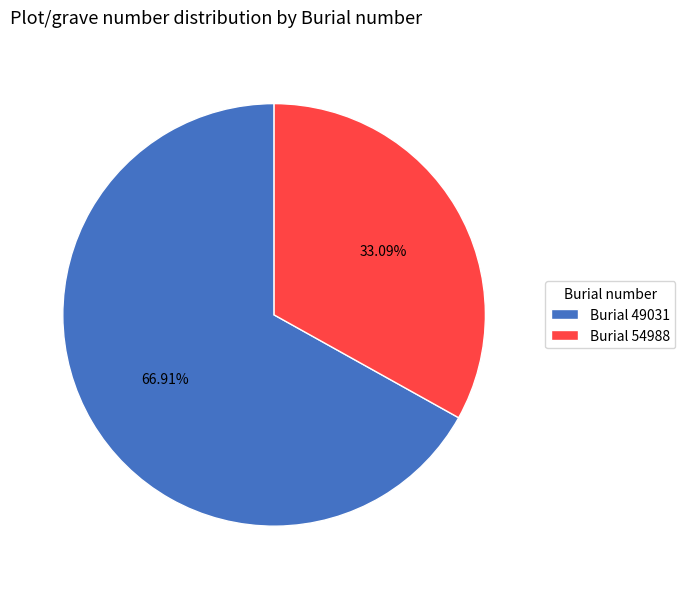

Do Burial 49031 and Burial 54988 together represent more than half of the pie?

Yes